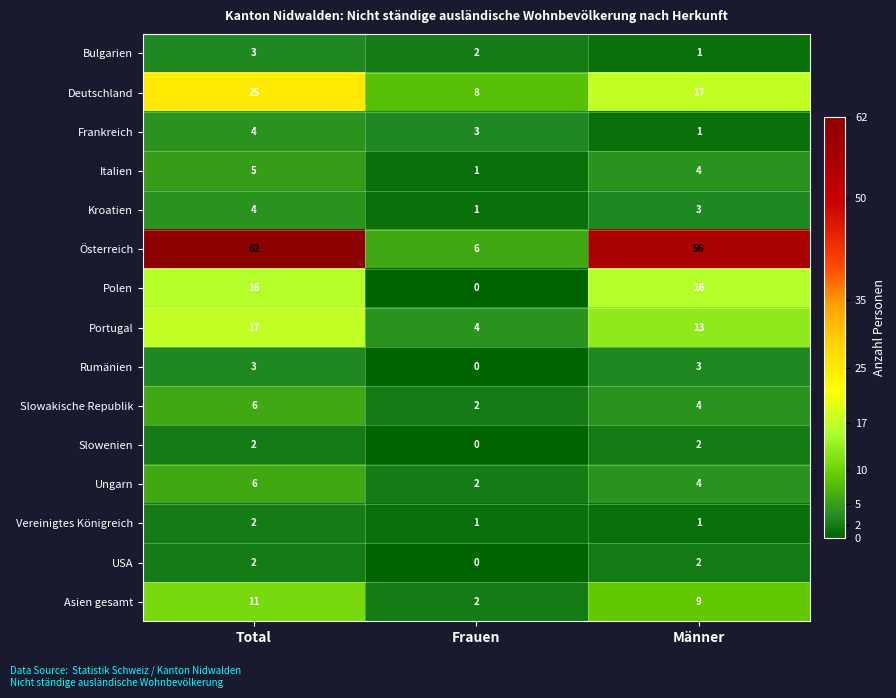

True or false: Slowenien has a value of 0 at Frauen.

True